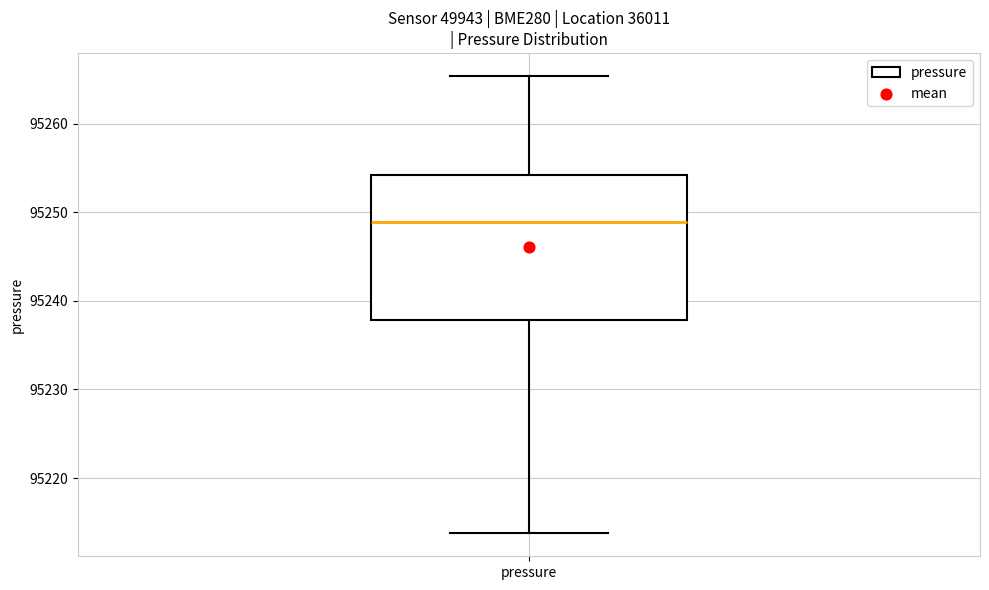

Where is the lower edge of the box for pressure on the y-axis? The values are not printed on the chart, so give them approximately, as read against the axis.

95238